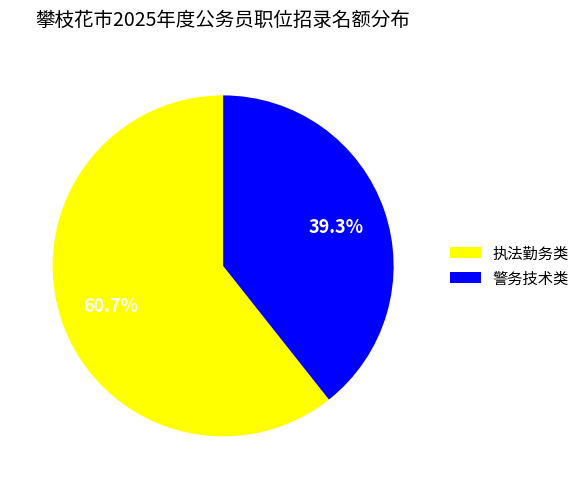

How much of the chart is everything except 执法勤务类?

39.3%